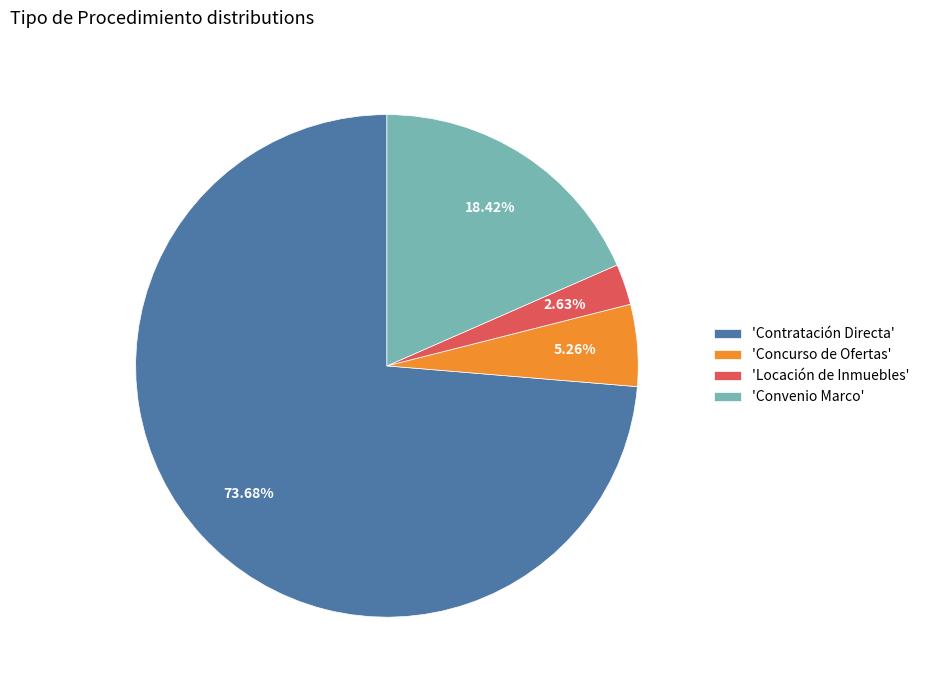

Which slice is the smallest?

'Locación de Inmuebles'